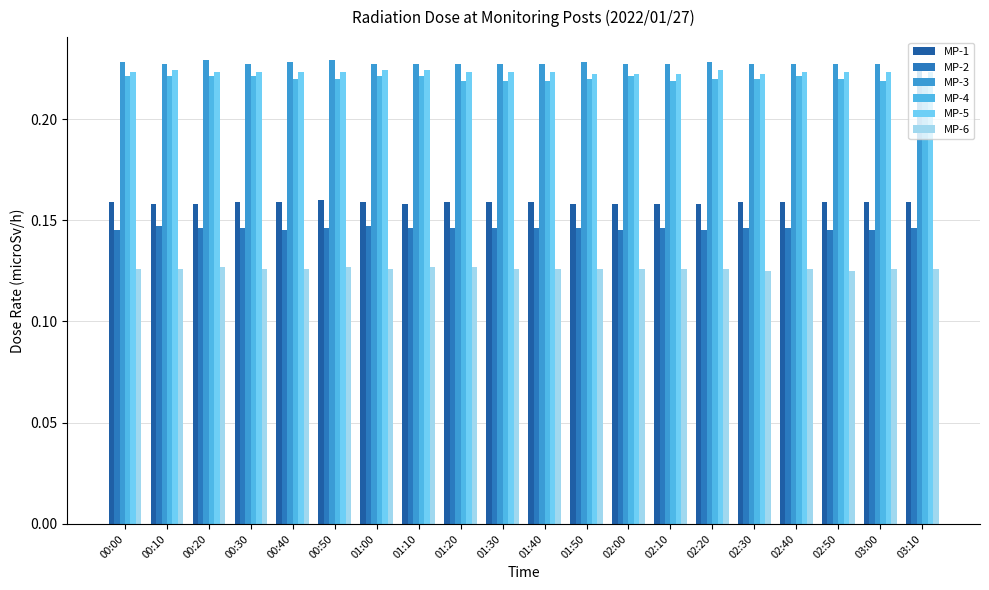

List the series in order of their peak value, lowest first.

MP-6, MP-2, MP-1, MP-4, MP-5, MP-3